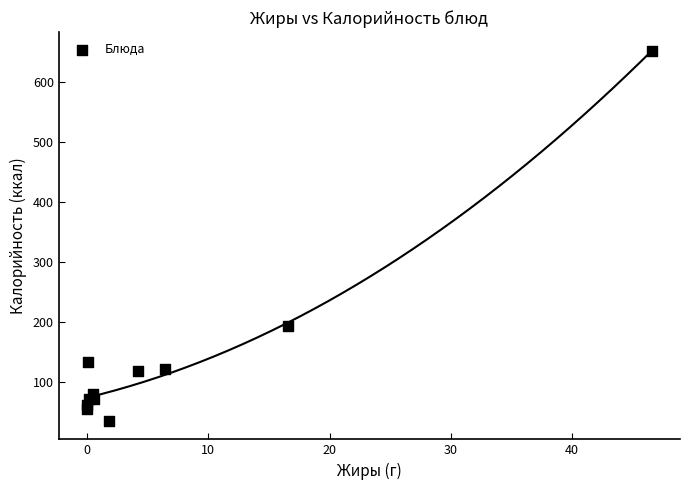

What Y value in the scatter plot is closest to 344?

193